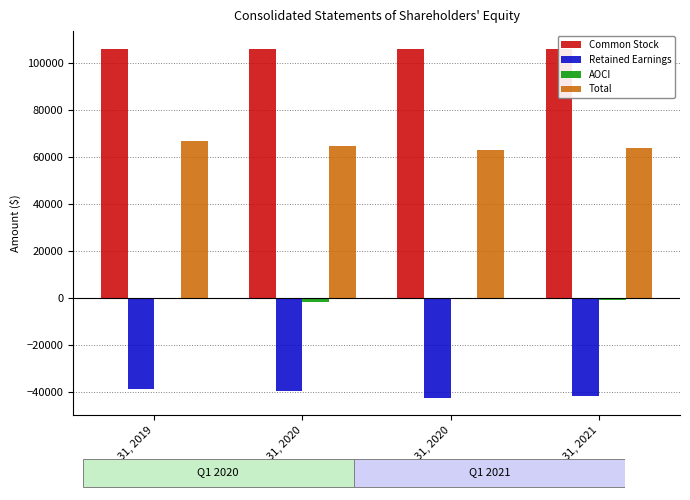

True or false: AOCI has a value of -344 at Dec. 31, 2020.

False